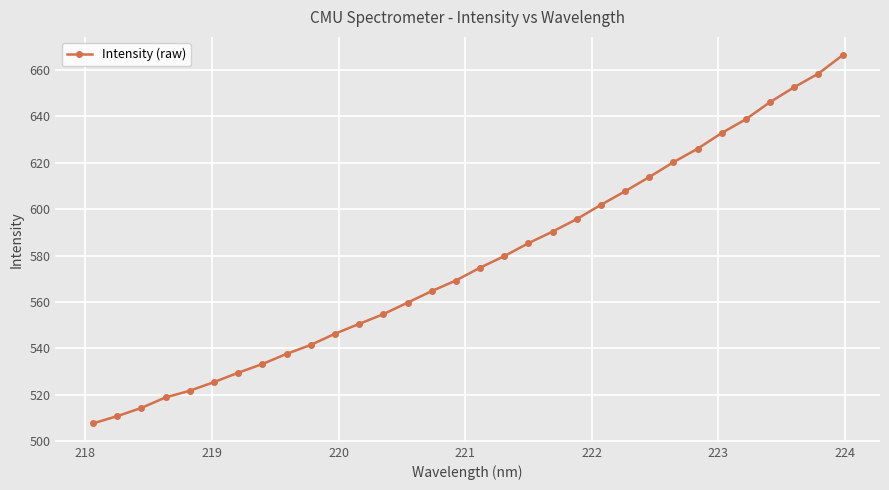

What is the value of the 28th point from the left?

638.8